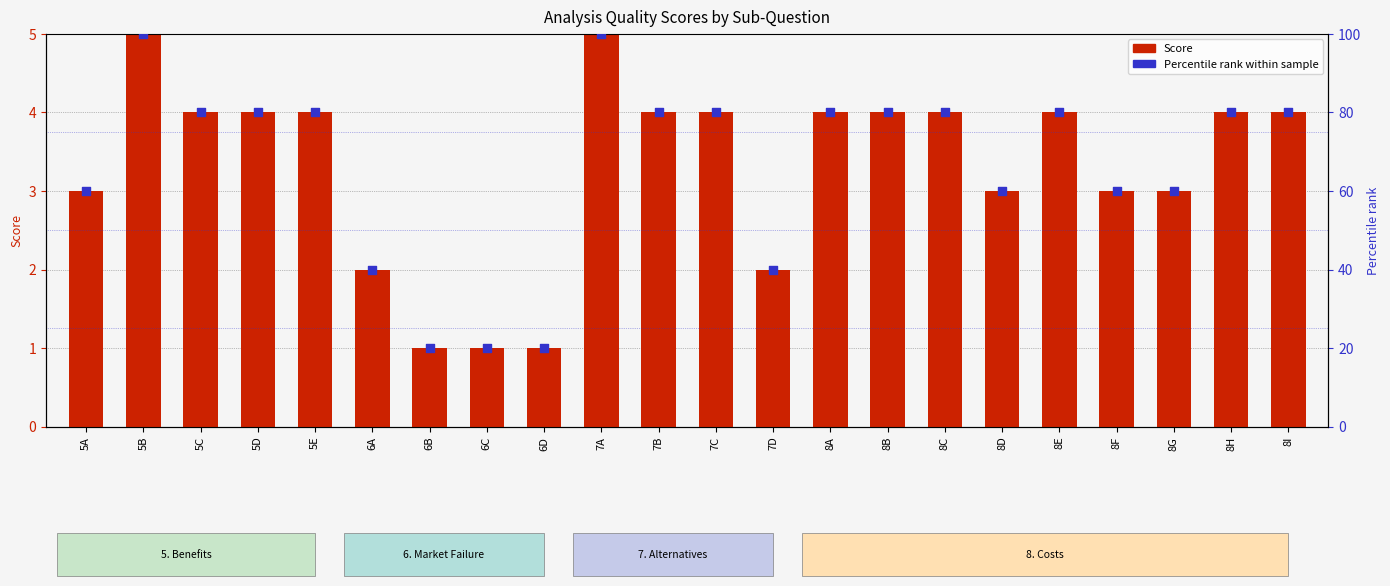

What is the total value across all series at 8B?

84